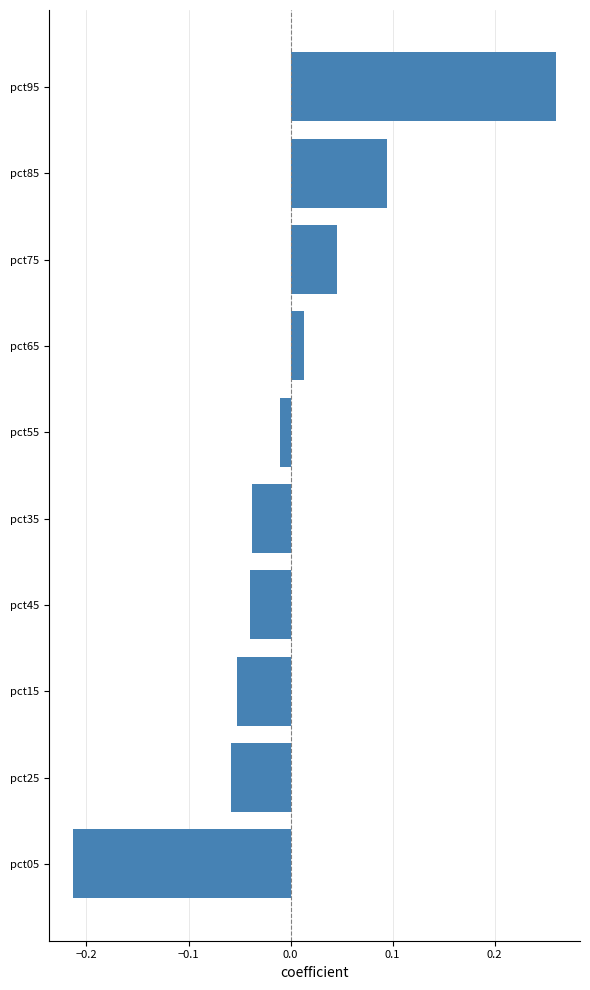

At which category does the chart reach its peak across all series?

pct95